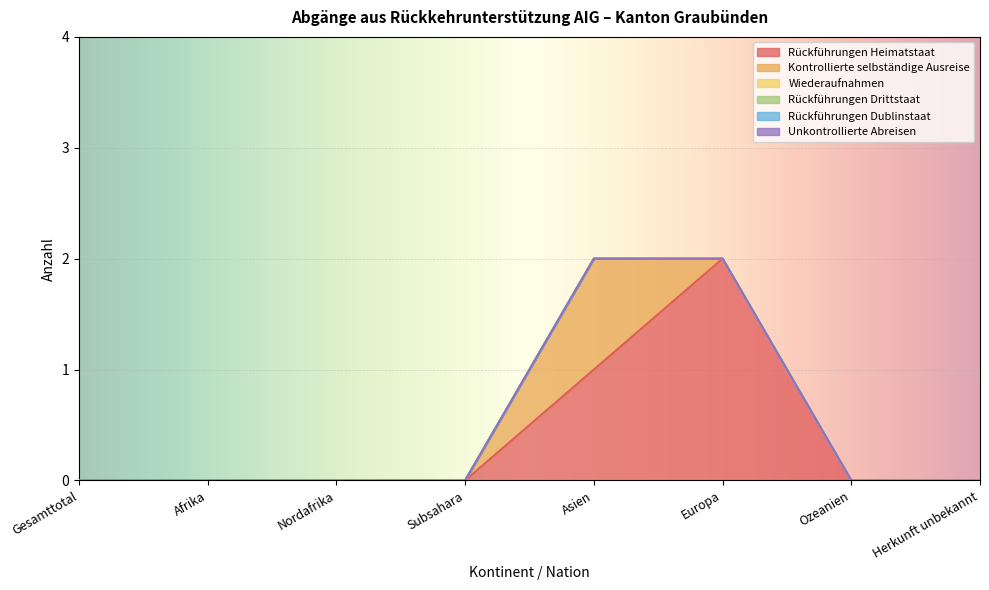

Which category has the highest value across all series?

Europa